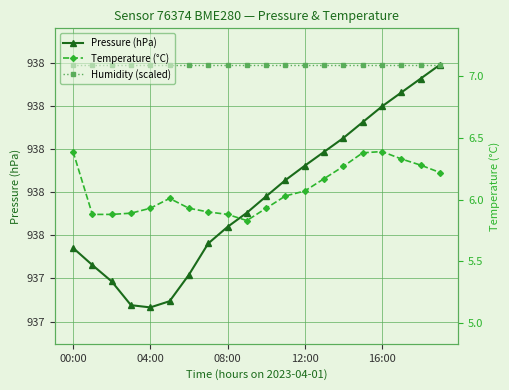

True or false: Pressure (hPa) and Humidity (scaled) cross at least once.

False